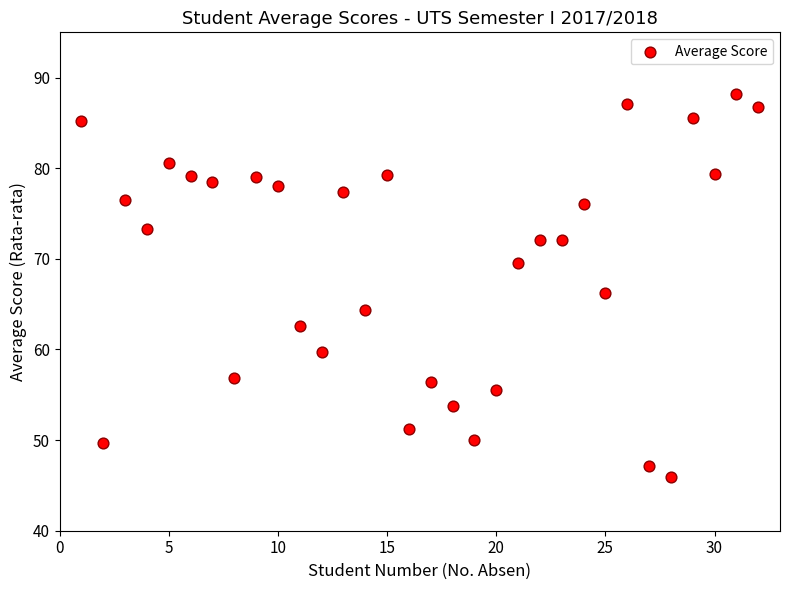

What is the range of X values (max minus min)?

31.0